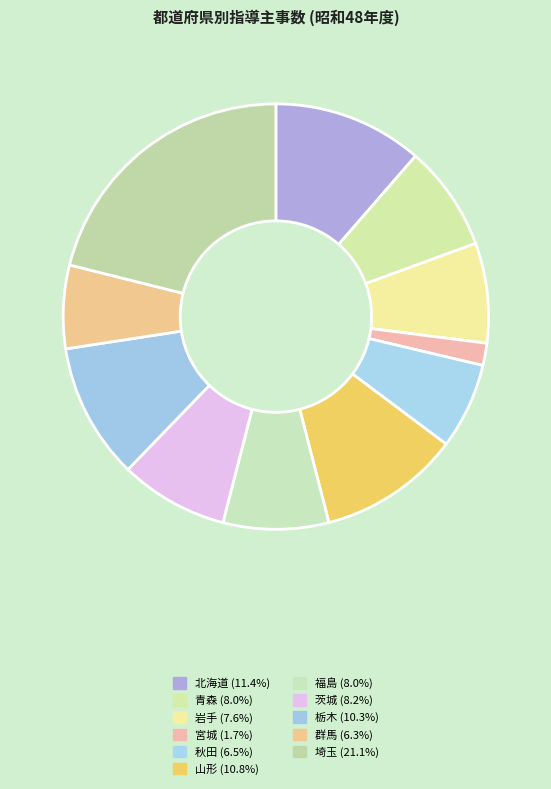

To the nearest percent, what portion does 茨城 represent?

8%